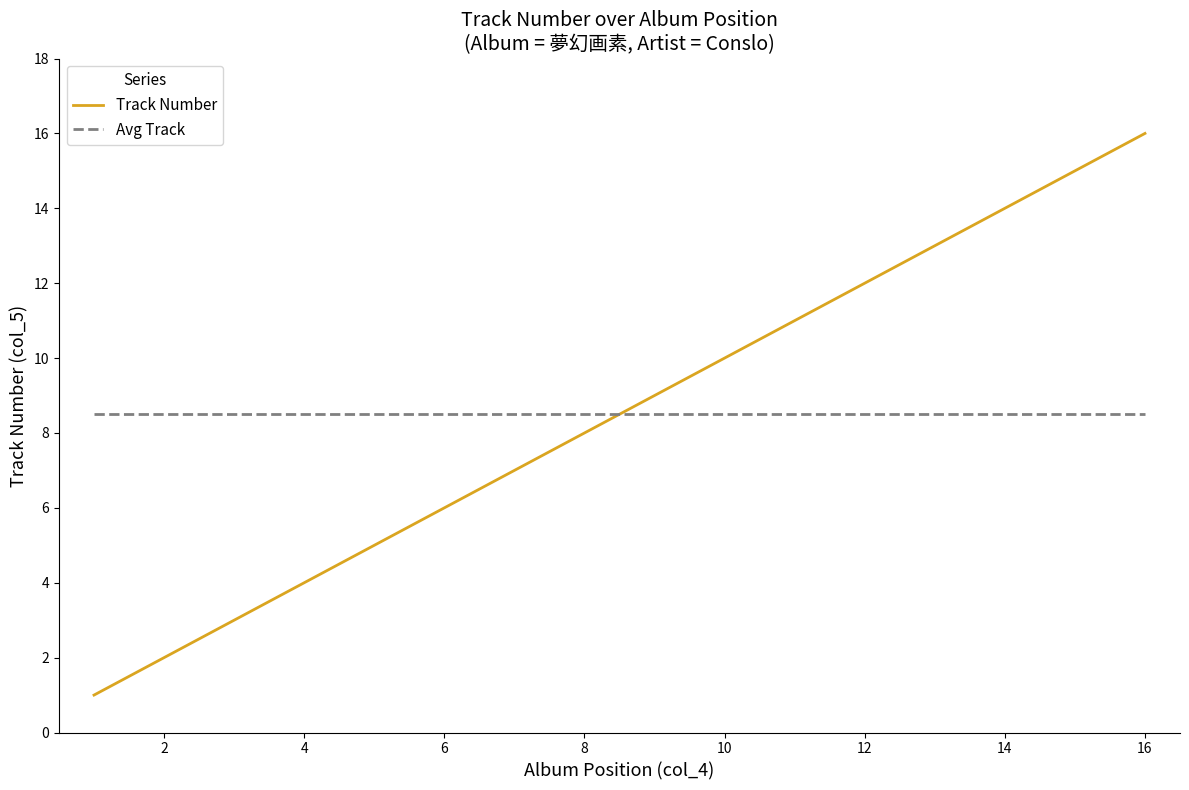

Rank the series by their maximum value, from highest to lowest.

Track Number, Avg Track